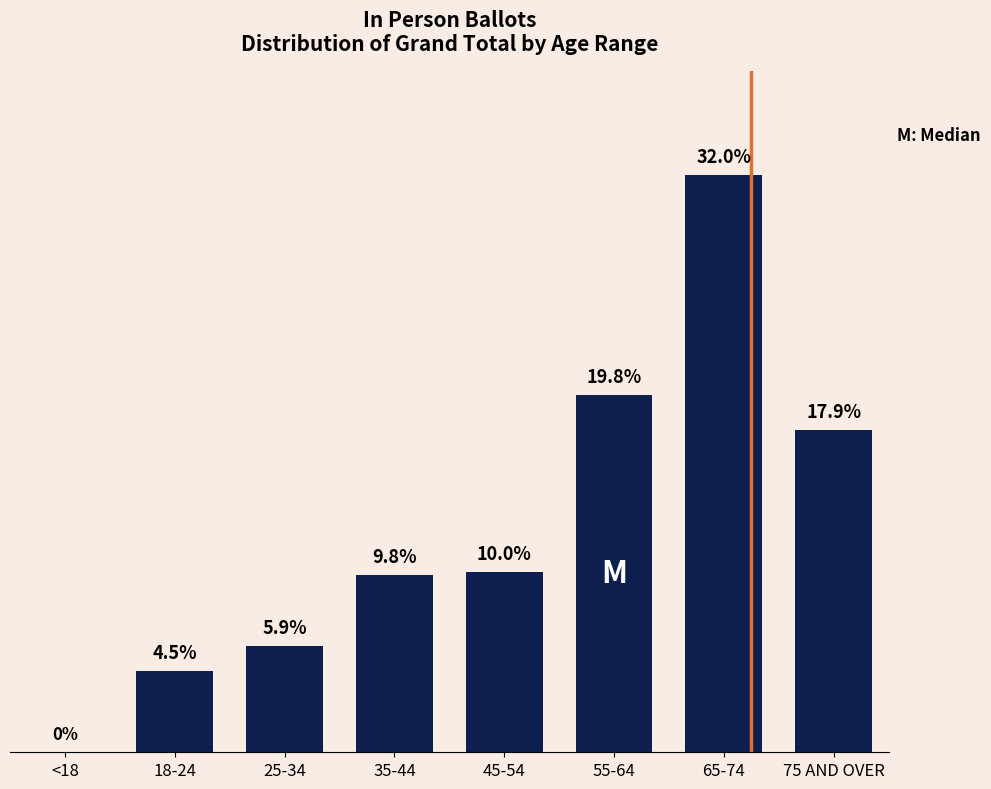

Which has a higher value, 35-44 or 25-34?

35-44